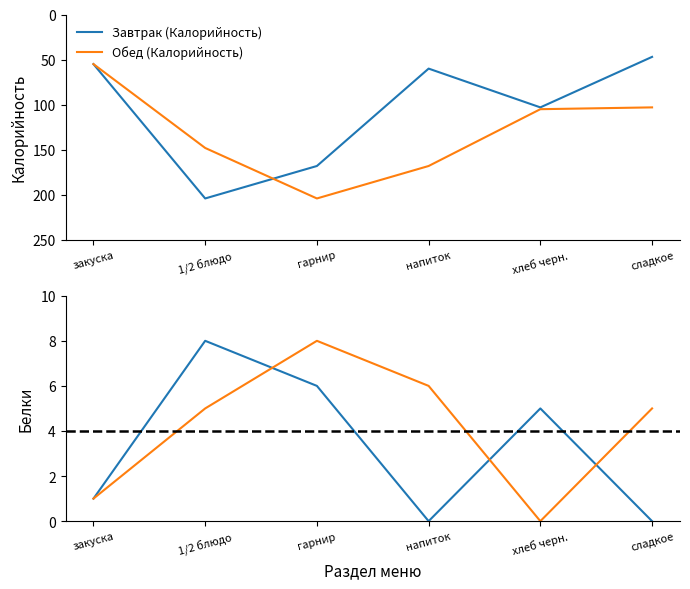

What is the spread (max minus min) of values at хлеб черн.?

105